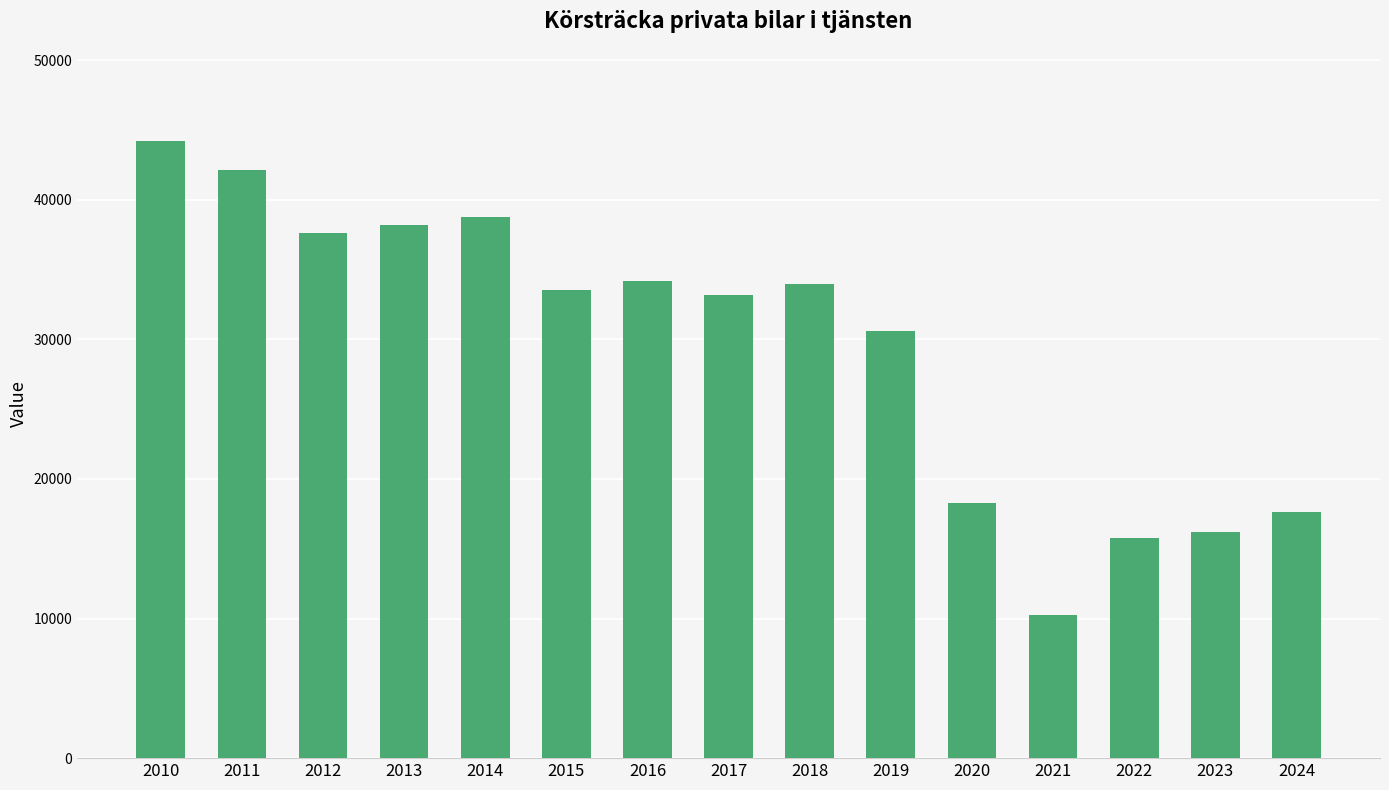

Between 2016 and 2023, which is larger?

2016